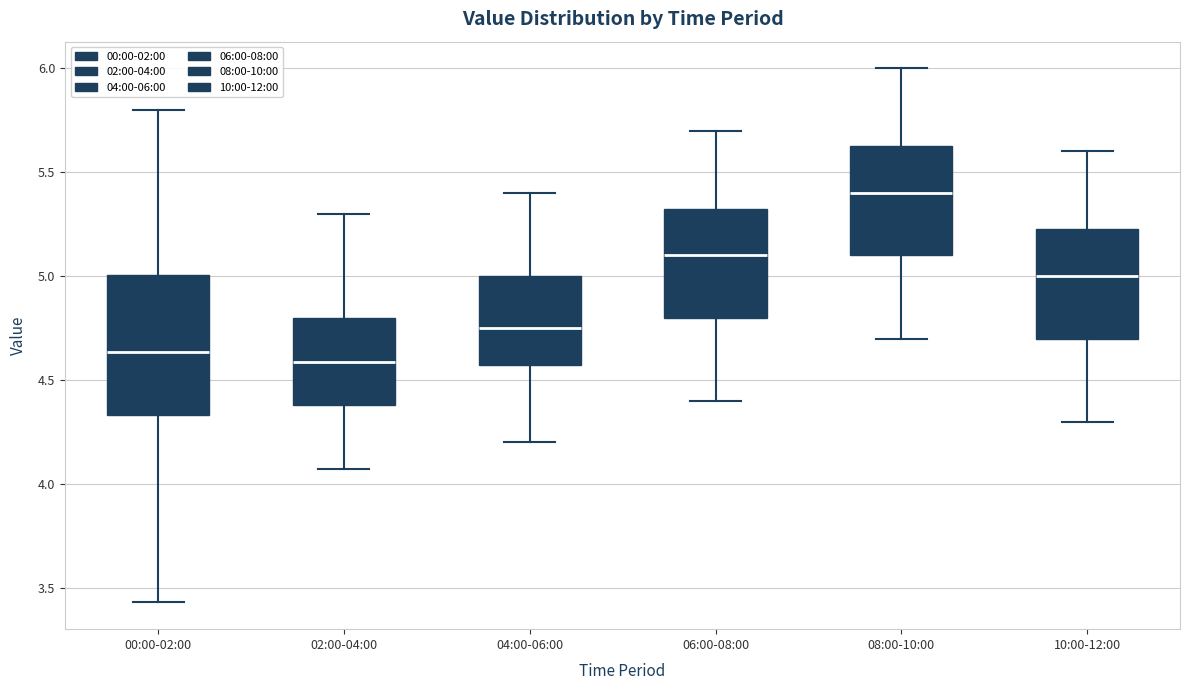

Where is the upper edge of the box for 06:00-08:00 on the y-axis? The values are not printed on the chart, so give them approximately, as read against the axis.

5.35